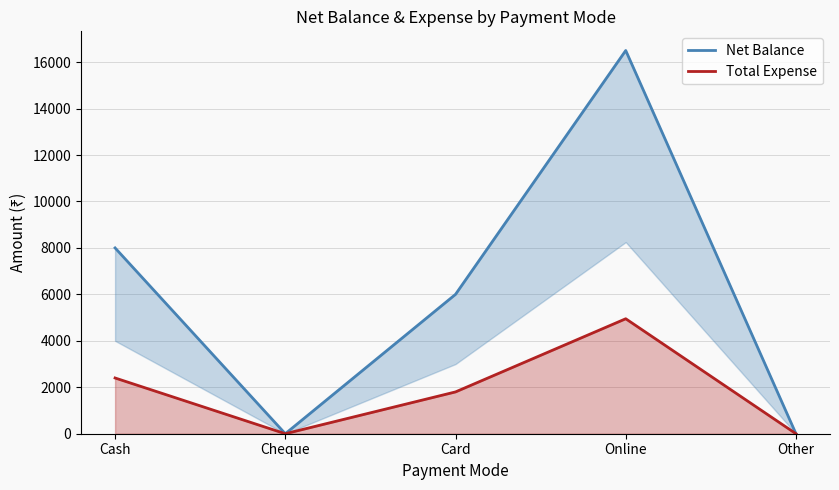

At which category does Total Expense reach its first local valley?

Cheque